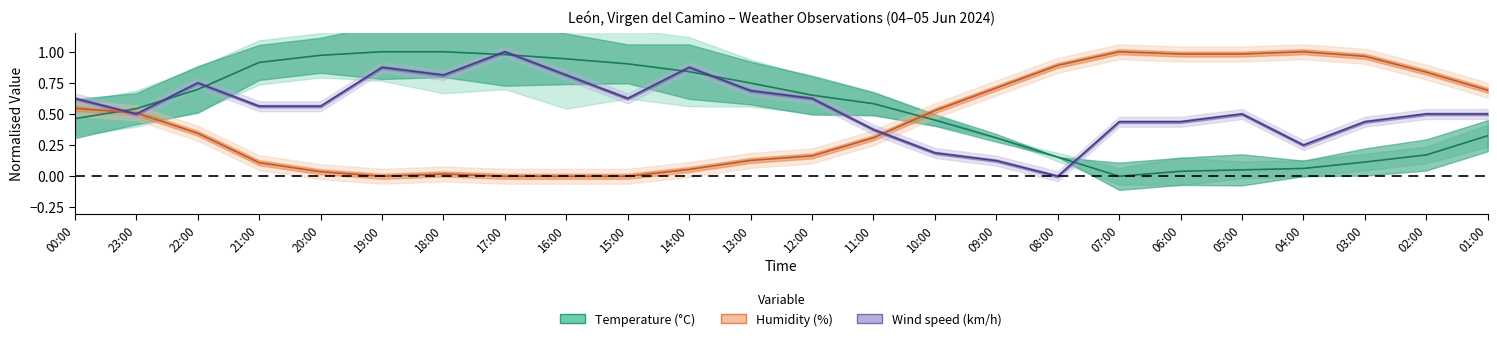

Is it true that Wind speed (km/h) equals 0.6 at 19:00?

False